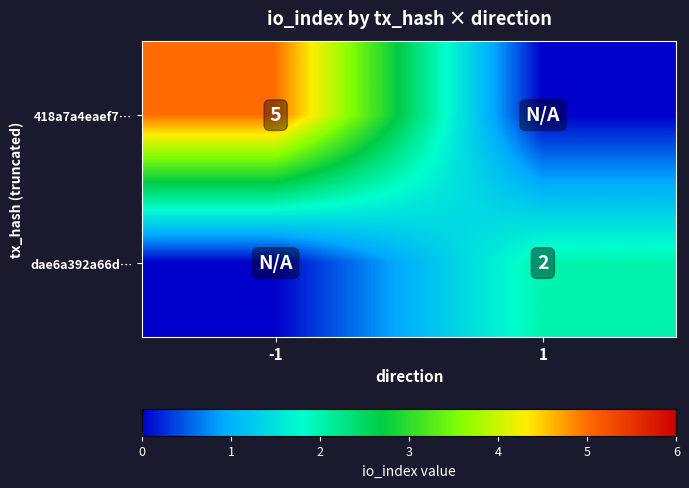

Which category has the highest value across all series?

-1